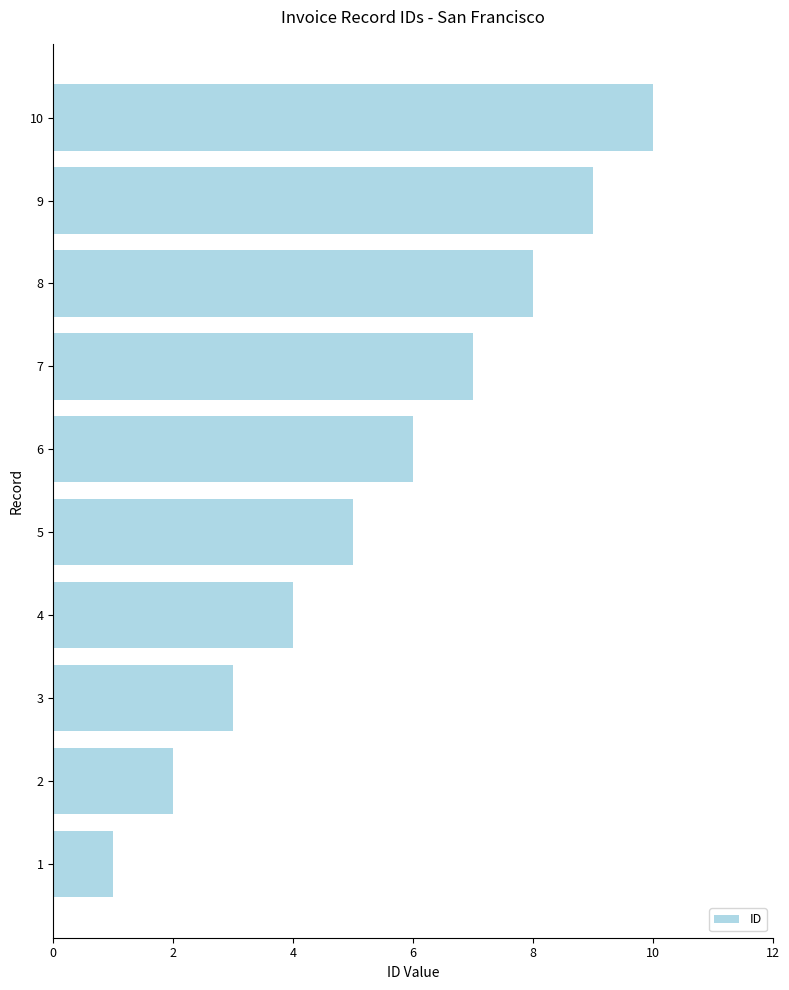

Count the number of data series in this chart.

1